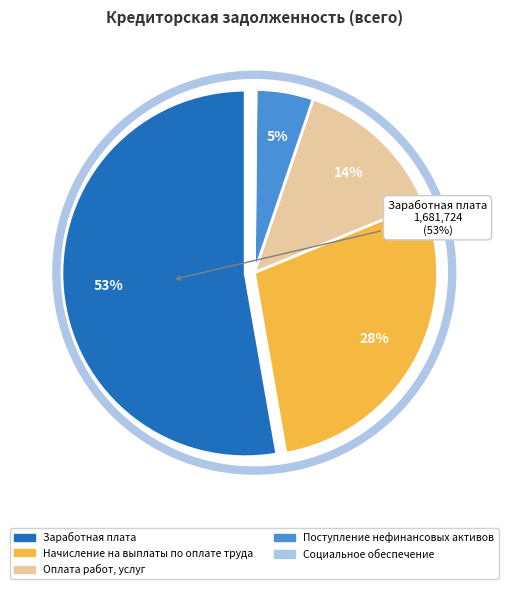

To the nearest percent, what is the average slice percentage?

20%